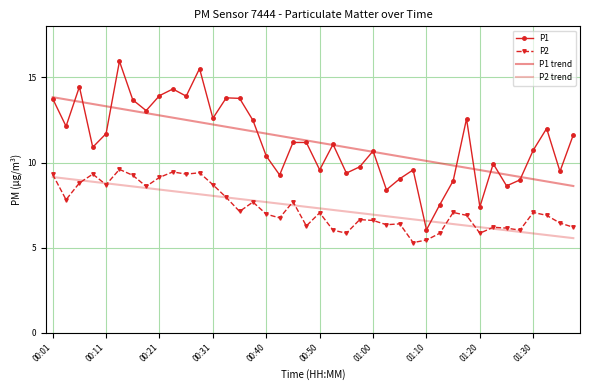

How many data points in P1 are above 11?

21